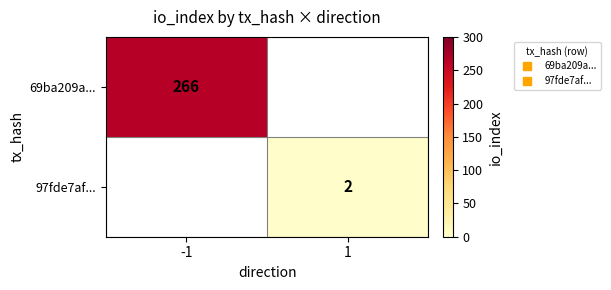

What is the sum of the 97fde7af... values at 1 and -1?

2